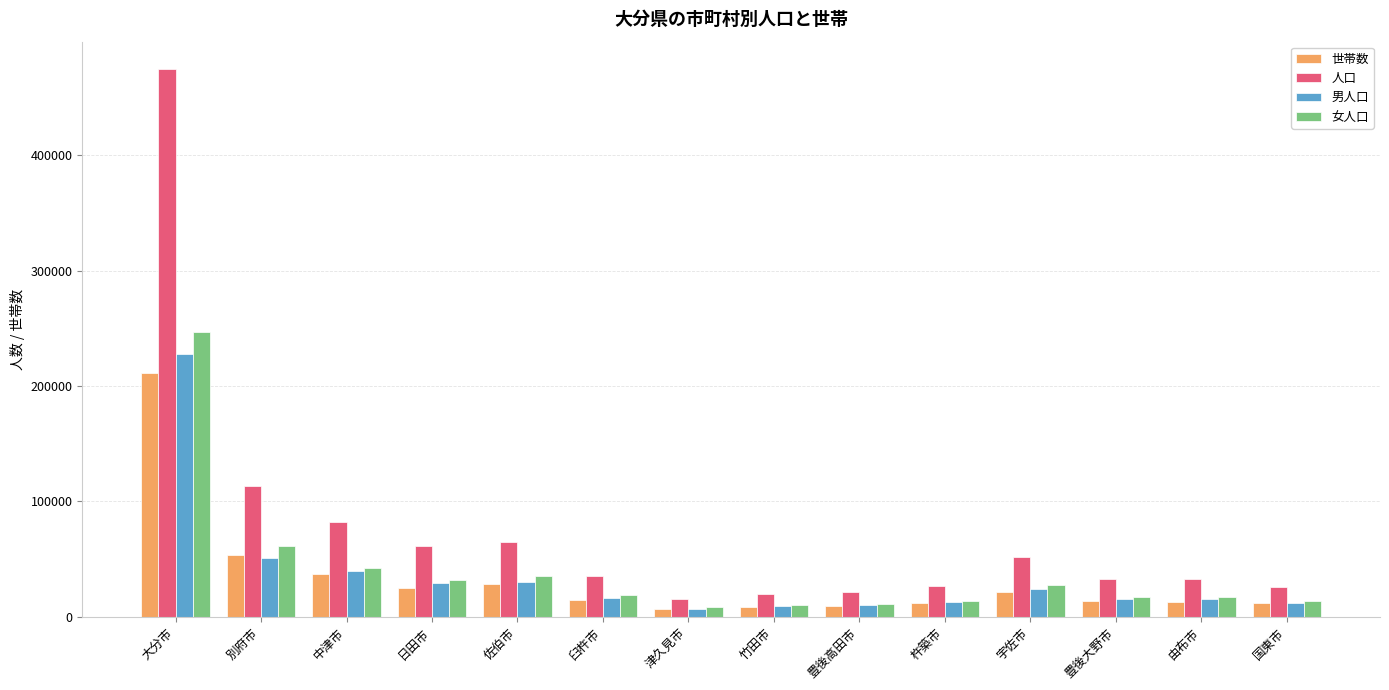

Are the bars horizontal?

No